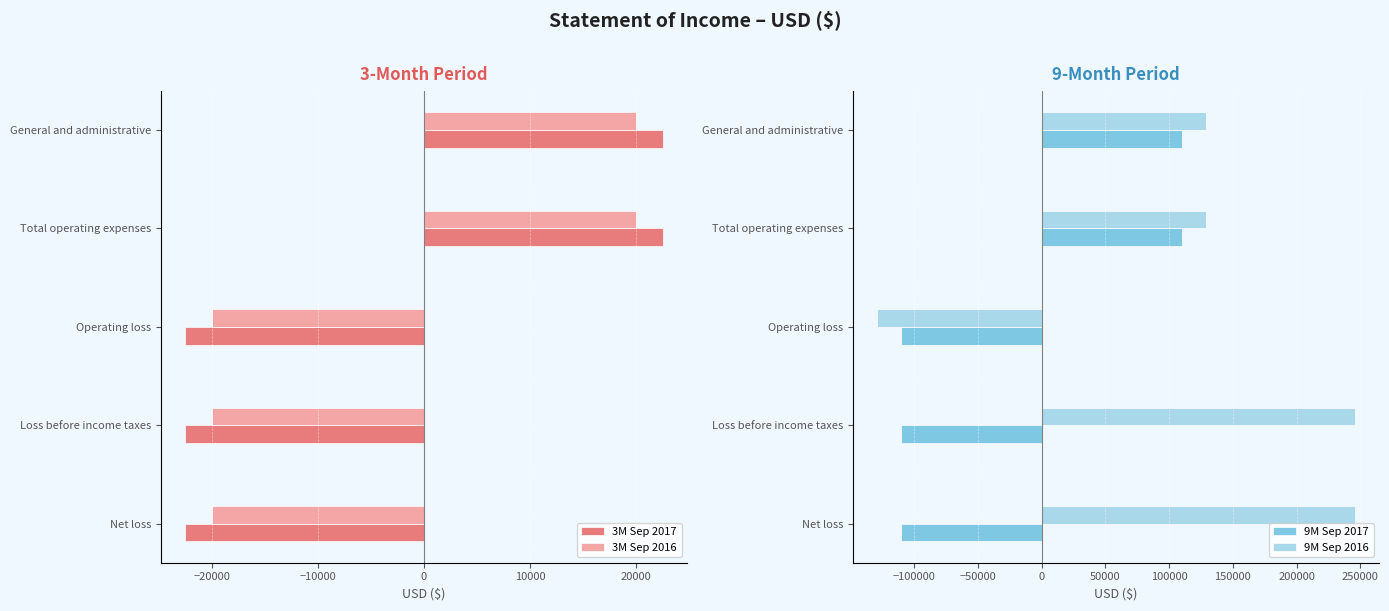

Rank the series by their maximum value, from highest to lowest.

9M Sep 2016, 9M Sep 2017, 3M Sep 2017, 3M Sep 2016